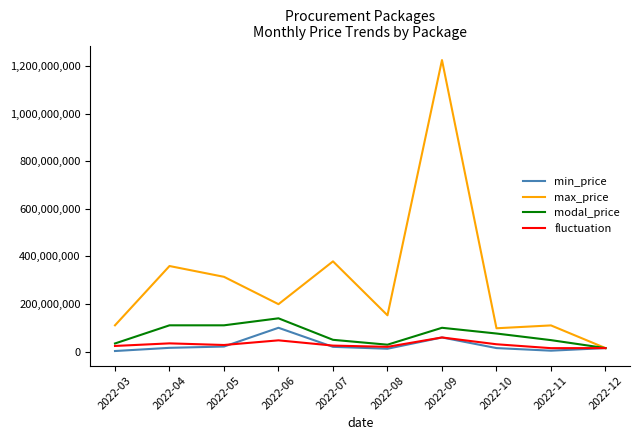

At which label is modal_price closest to 77275000?

2022-10